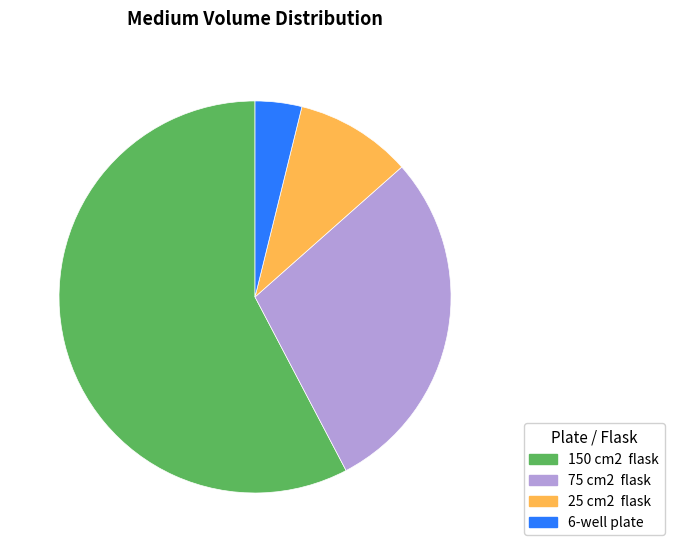

Which category has the biggest portion of the pie?

150 cm2 flask